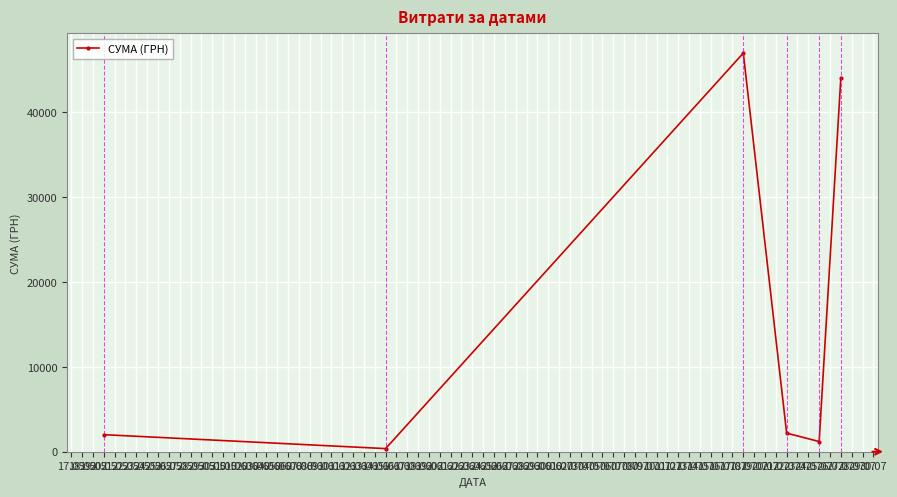

Is this an area chart (filled region under the line)?

No